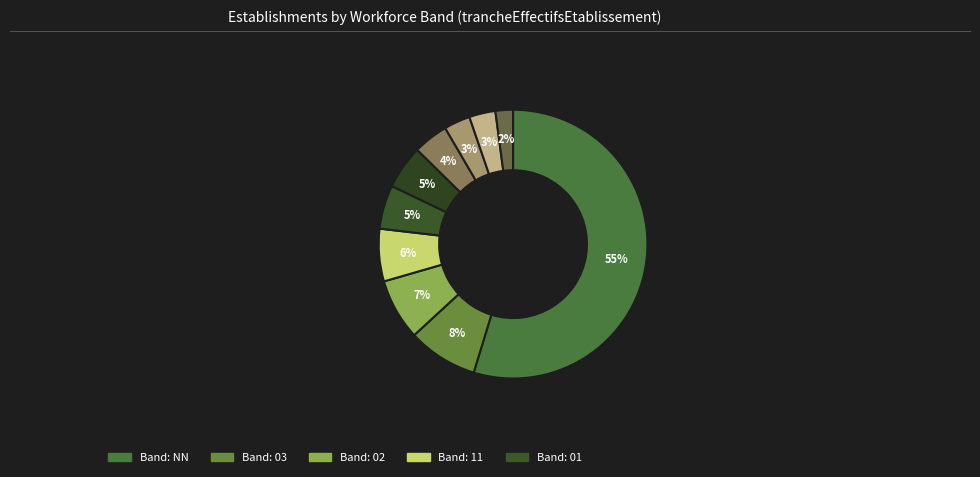

How many slices are in this pie chart?

10